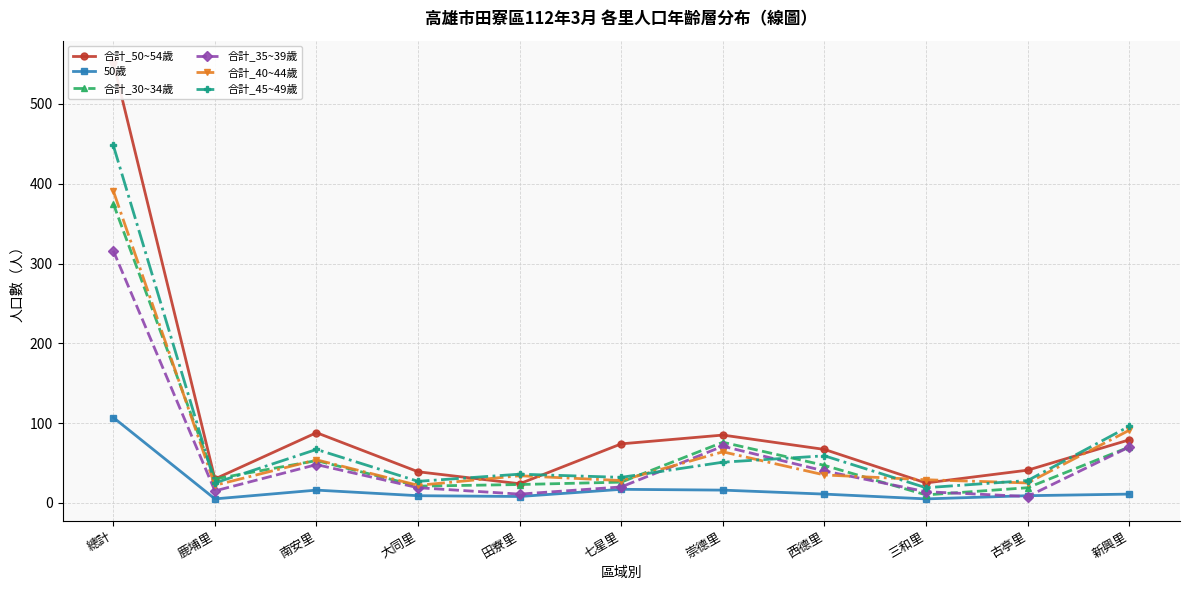

What position from the left is 鹿埔里?

2